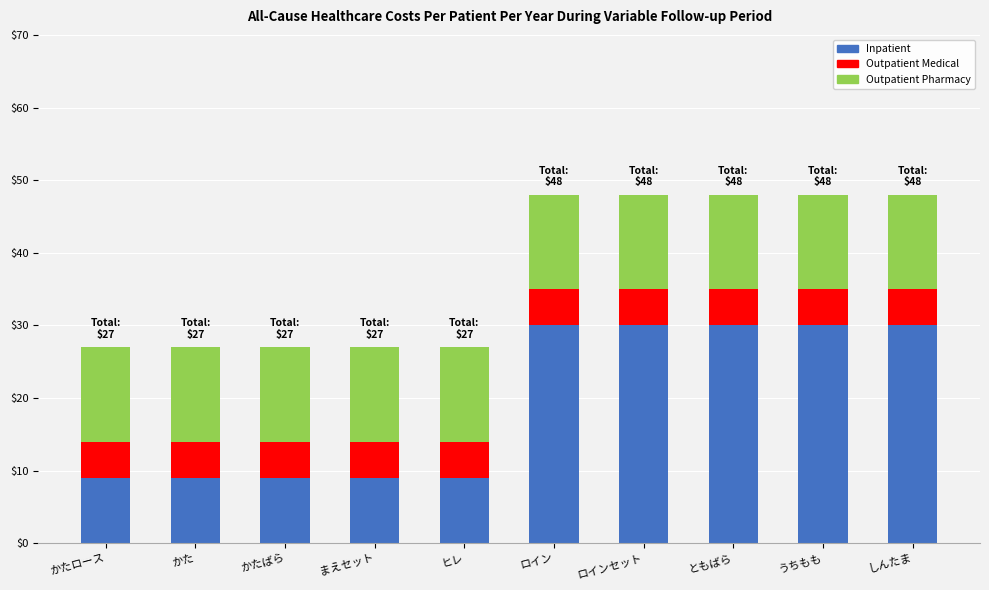

The value of Inpatient at ロイン is 30. True or false?

True